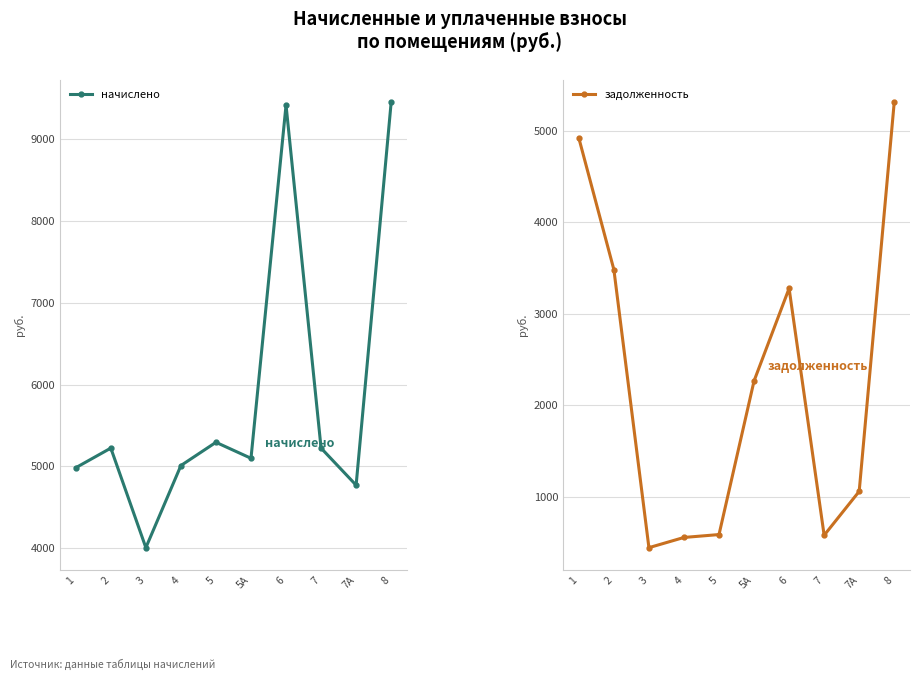

Does the chart display data point markers on the line(s)?

Yes